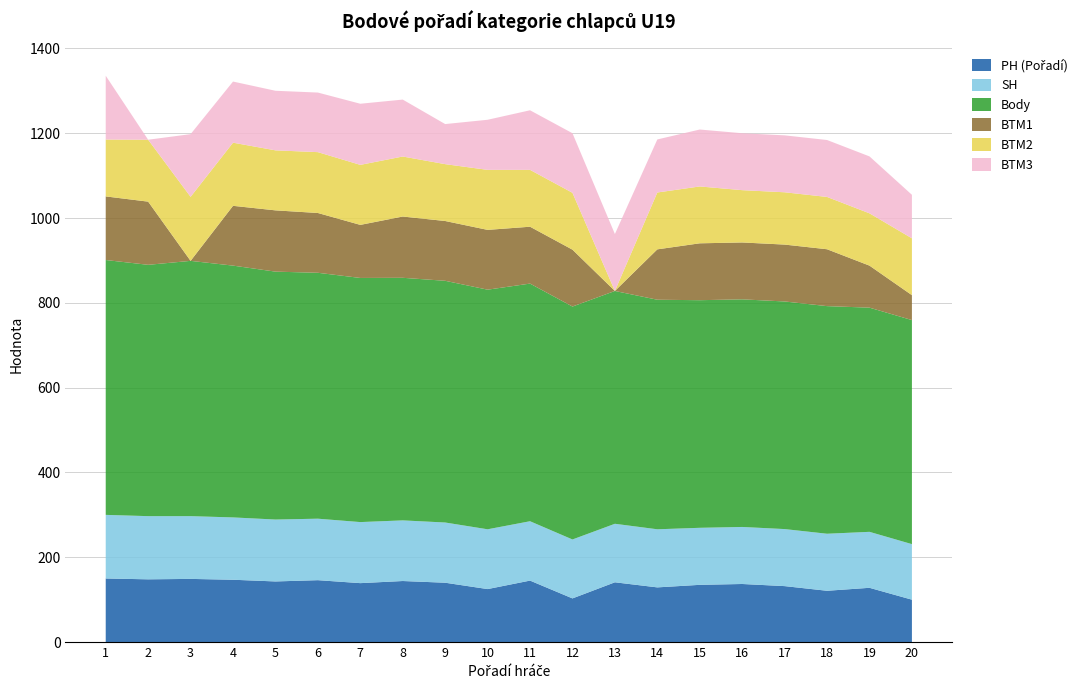

Reading right to left, extract all data points from this chart.

PH (Pořadí): 100.0	128.0	121.0	132.0	137.0	135.0	129.0	141.0	103.0	145.0	125.0	140.0	144.0	139.0	146.0	143.0	147.0	149.0	148.0	150.0
SH: 131.0	132.0	134.5	134.5	134.5	134.5	137.0	138.0	139.0	140.0	141.0	142.0	143.0	144.0	145.0	146.0	147.0	148.0	149.0	150.0
Body: 528.3	528.7	536.8	536.8	536.8	536.8	541.3	549.0	549.3	560.4	565.1	570.0	572.1	575.7	579.9	584.6	593.8	602.0	592.7	601.0
BTM1: 58.8	99.1	134.1	134.1	134.1	134.1	118.8	0.0	134.1	134.1	141.0	141.0	144.5	125.2	141.0	144.5	141.0	0.0	149.0	150.0
BTM2: 134.1	123.3	123.3	123.3	123.3	134.1	134.1	0.0	134.1	134.1	141.5	134.1	141.5	141.5	143.5	141.5	148.9	151.0	146.0	134.1
BTM3: 102.6	134.2	134.2	134.2	134.2	134.2	125.1	134.2	140.5	140.5	118.2	94.5	134.2	144.2	140.5	140.5	144.2	147.8	0.0	150.5